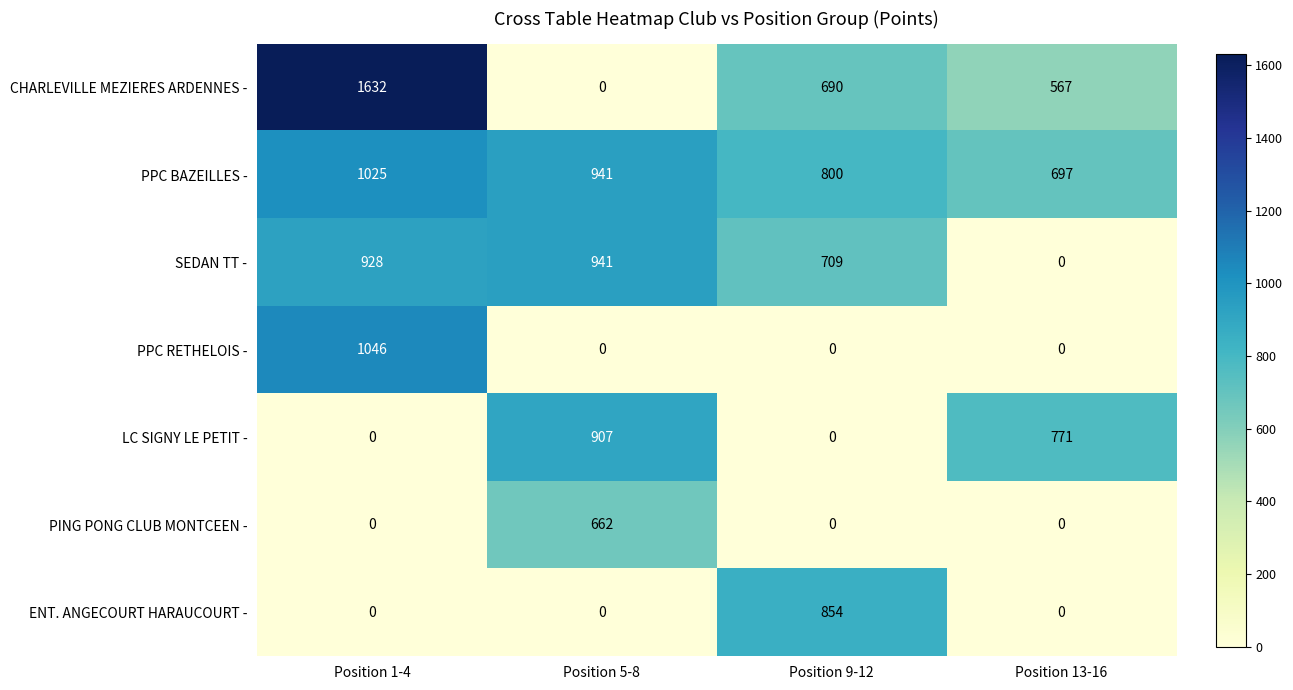

The value of ENT. ANGECOURT HARAUCOURT - at Position 5-8 is 0. True or false?

True